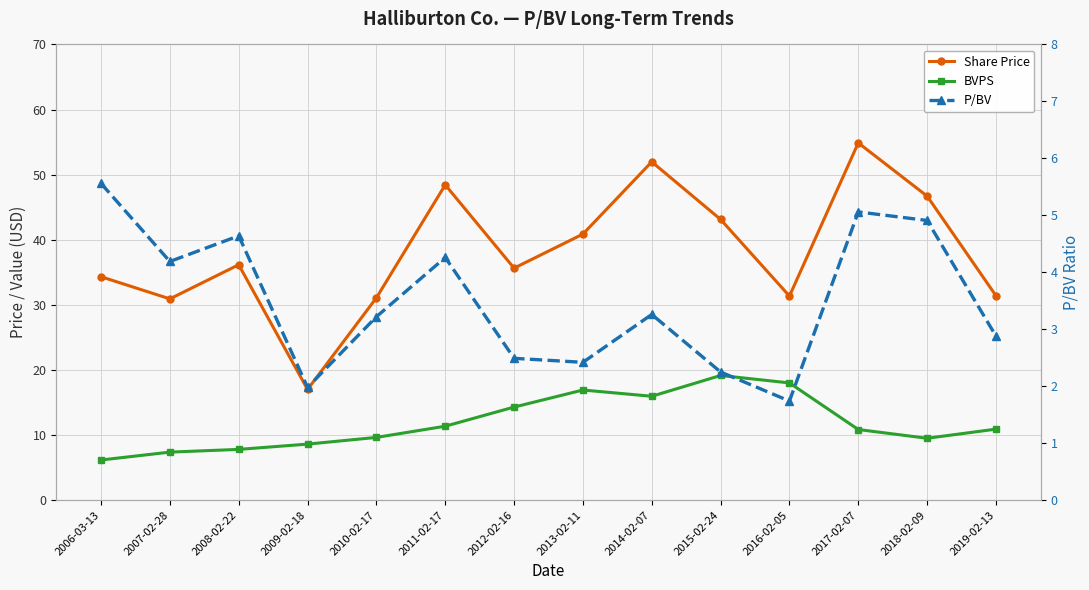

What are all the series names shown in the legend?

Share Price, BVPS, P/BV